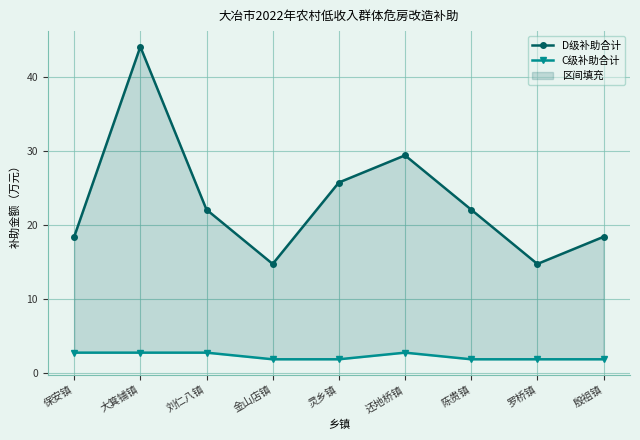

Where is the first local maximum for D级补助合计?

大箕铺镇